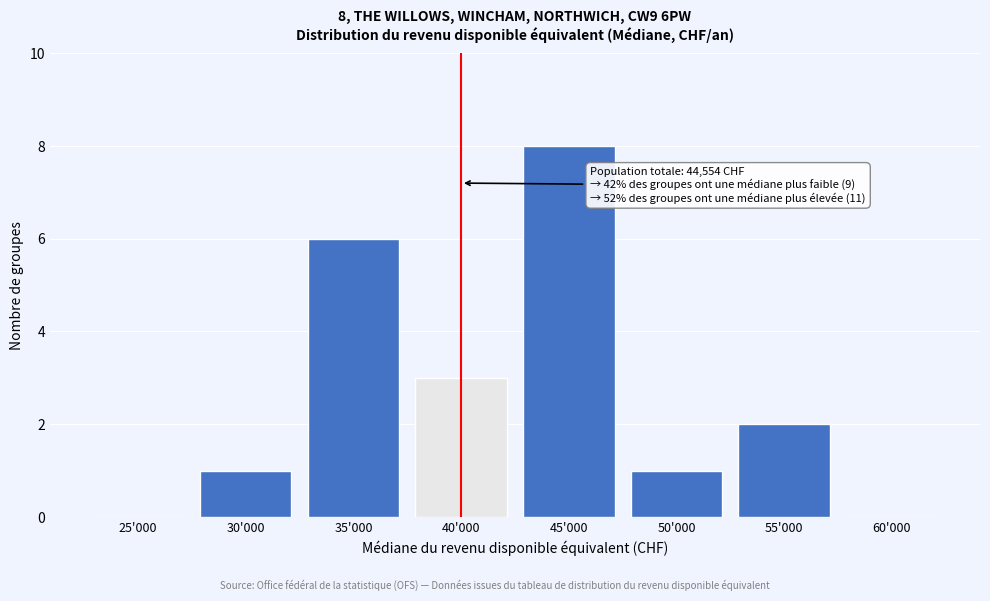

Reading right to left, what are all the values shown in this chart?

60'000=0	55'000=2	50'000=1	45'000=8	40'000=3	35'000=6	30'000=1	25'000=0